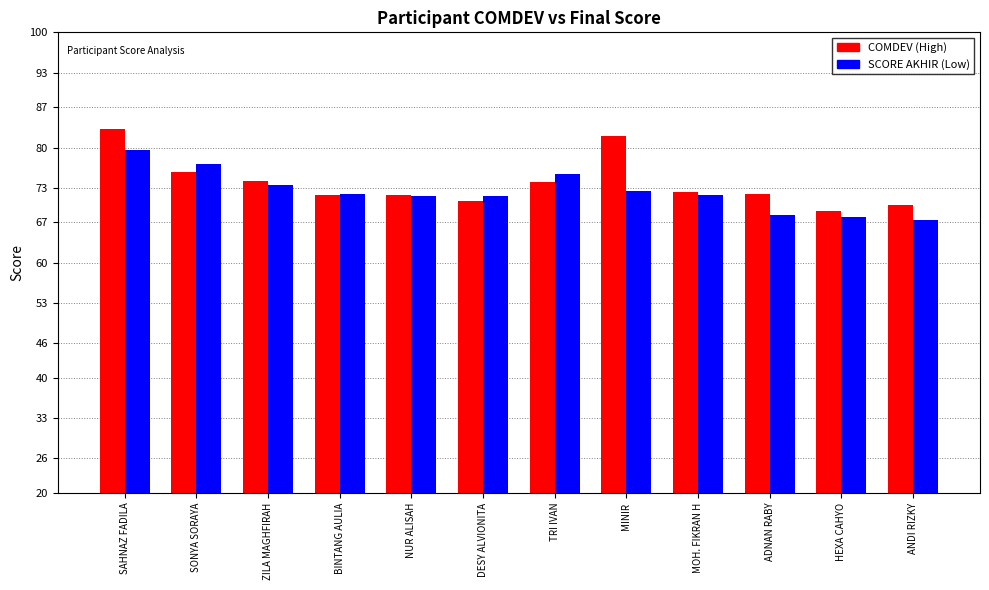

What is the maximum value shown in the chart?

83.3